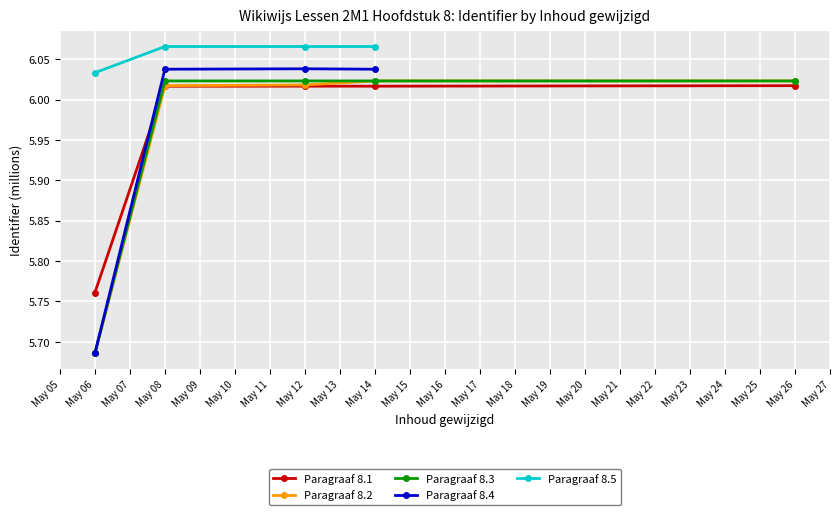

The Paragraaf 8.2 series shows 3.8 at May 14. True or false?

False